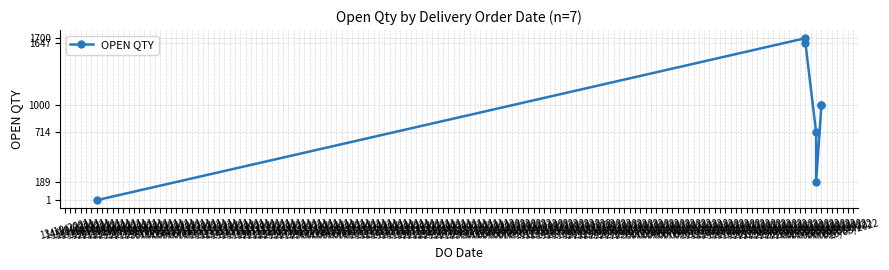

What is the maximum value shown in the chart?

1700